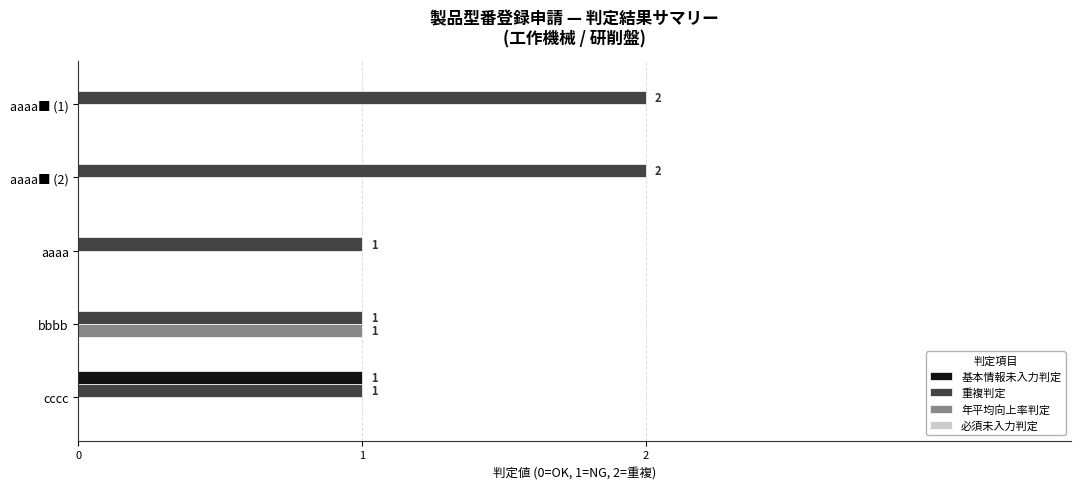

Is it true that 基本情報未入力判定 equals 2 at cccc?

False